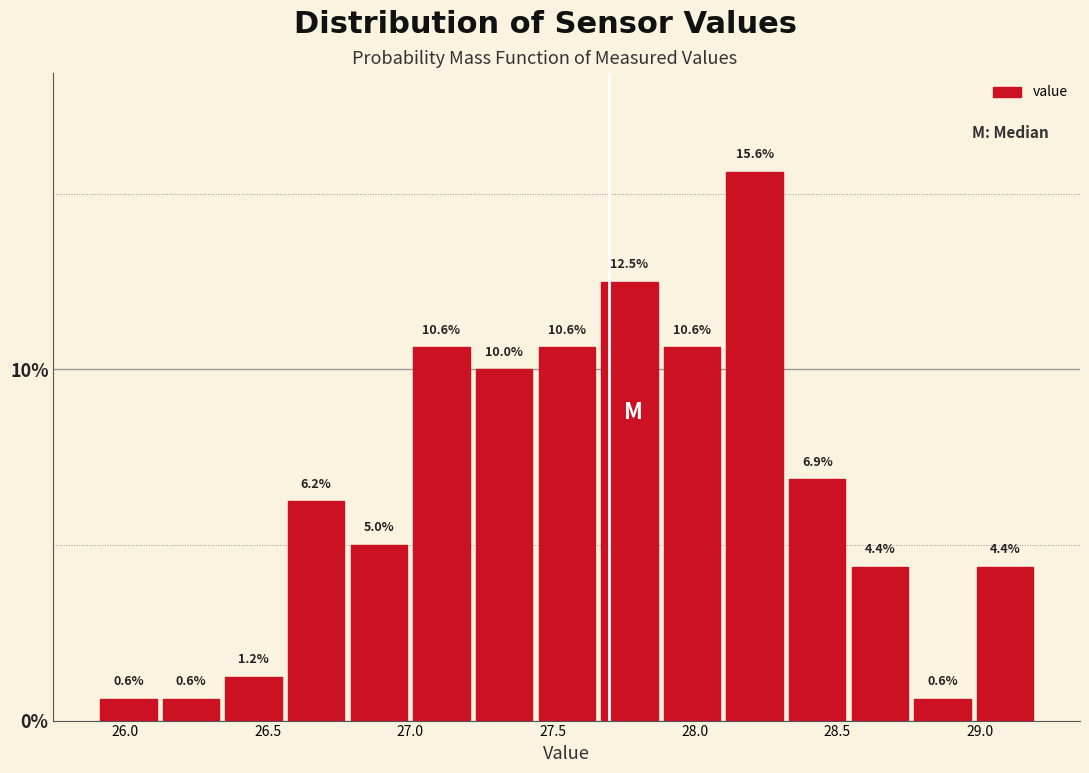

Over which range of the x-axis is the bar tallest?

28.10 to 28.32